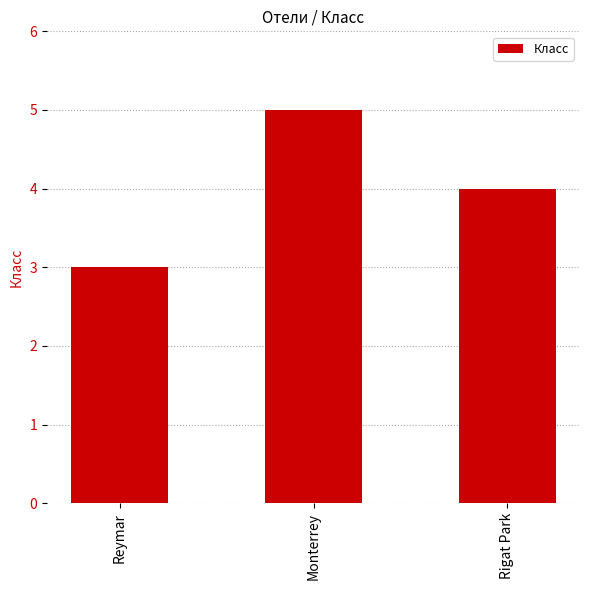

What is the average value?

4